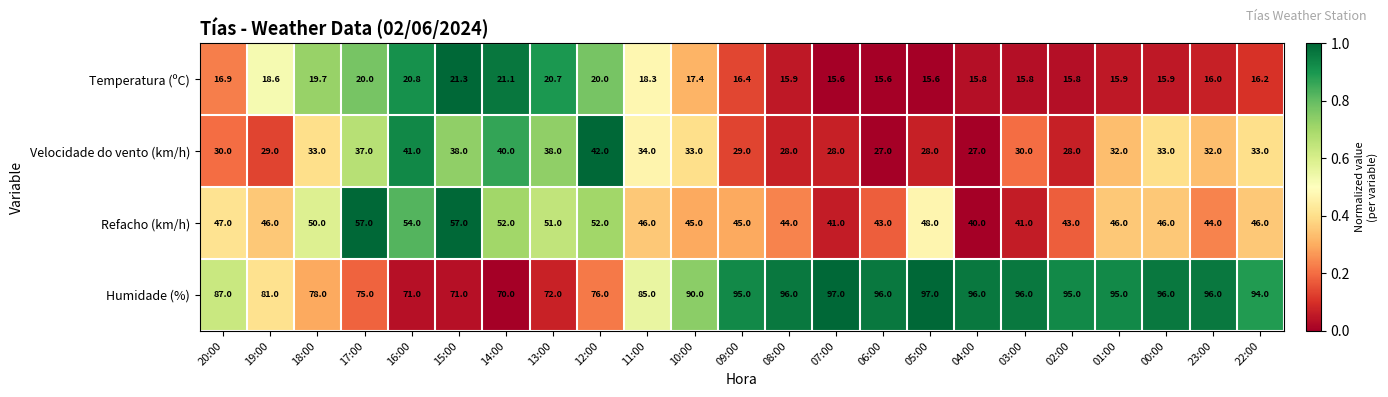

How many series are shown in this chart?

4